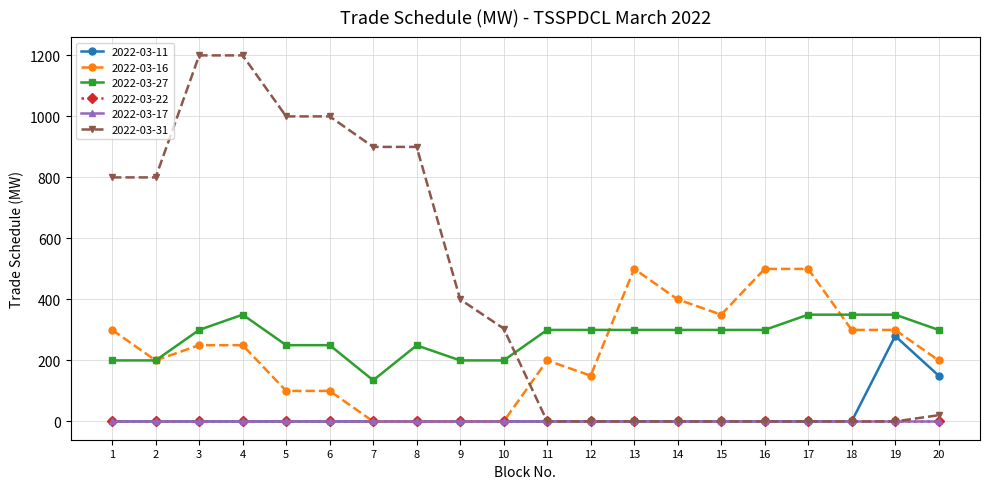

Is this an area chart (filled region under the line)?

No